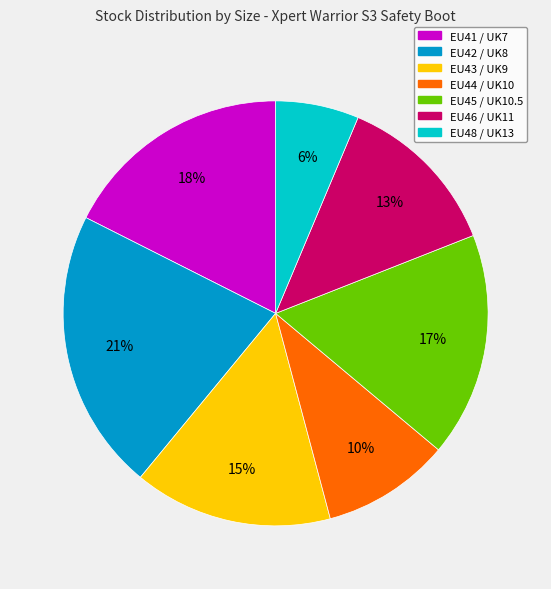

What is the largest slice in the pie chart?

EU42 / UK8